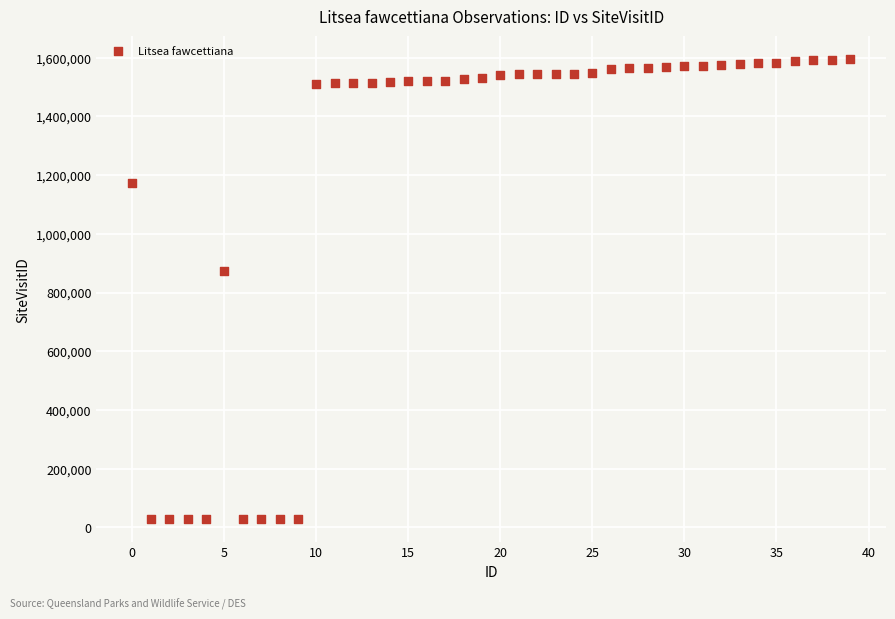

What Y value in the scatter plot is closest to 811240?

872198